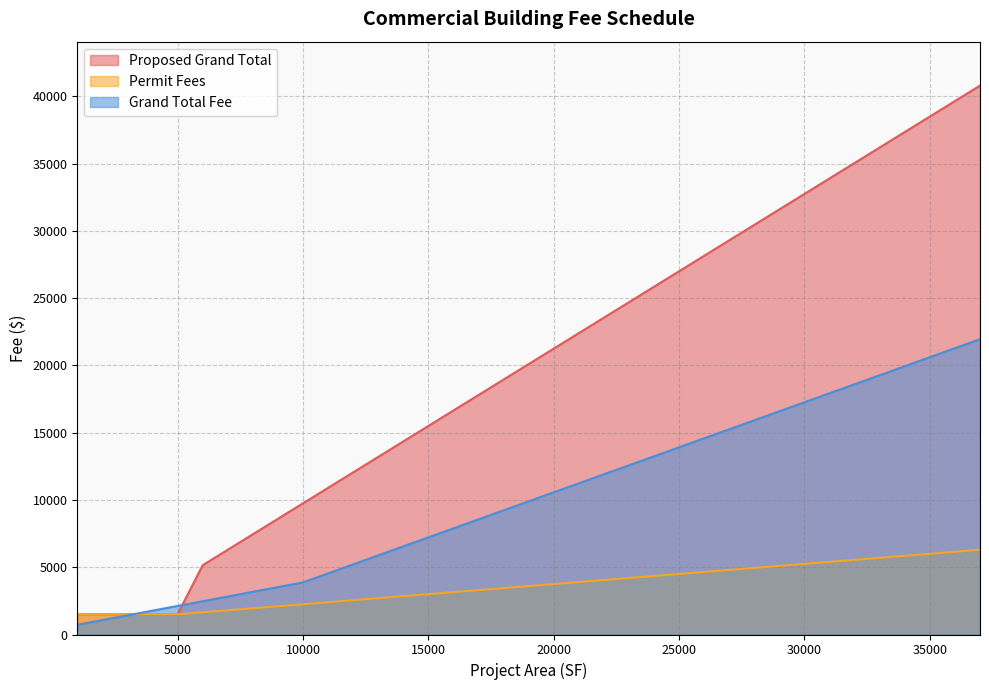

Which series has the largest total across all categories?

Proposed Grand Total